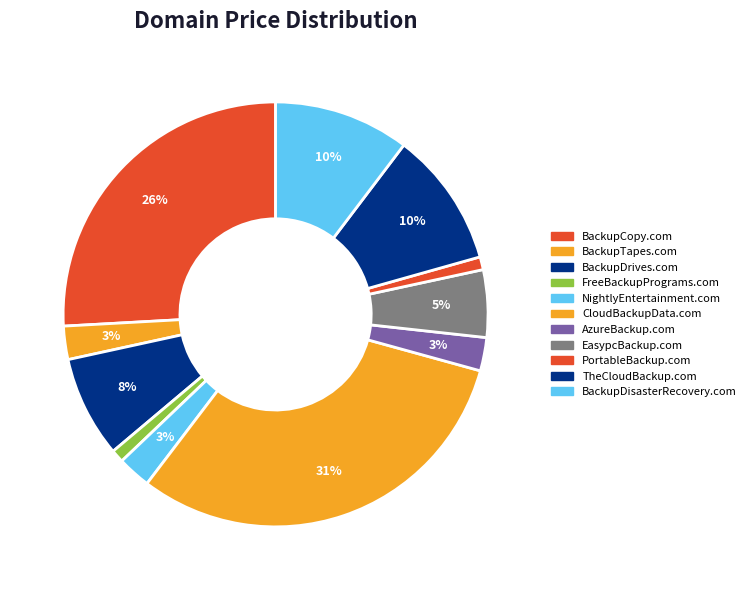

What is the ratio of the value at BackupDisasterRecovery.com to the value at CloudBackupData.com?

0.3